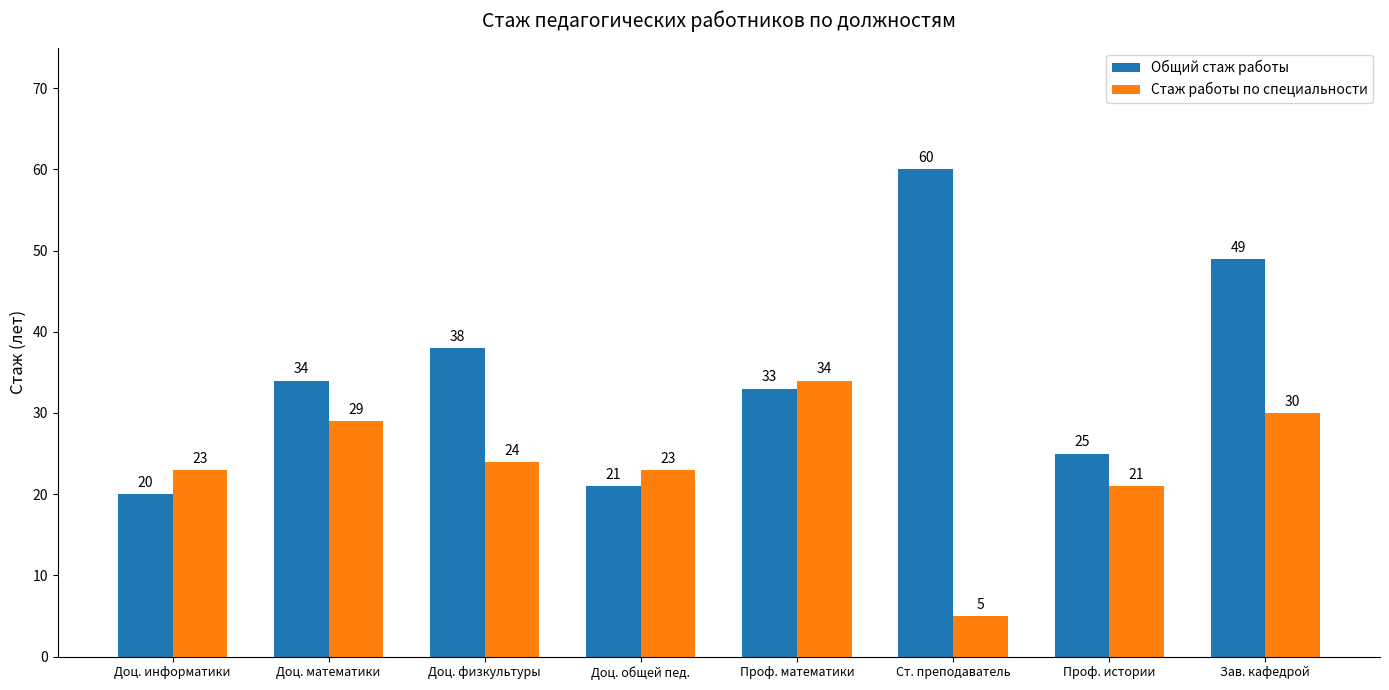

Between Доц. общей пед. and Зав. кафедрой, which series saw the biggest shift?

Общий стаж работы